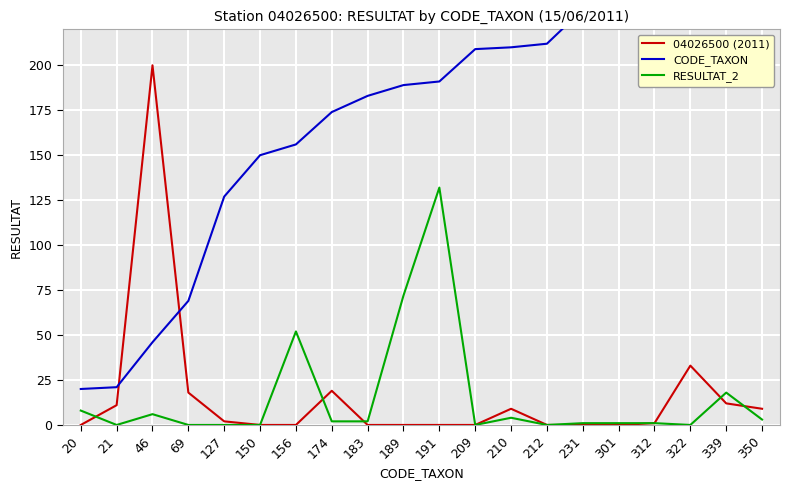

Does the chart display data point markers on the line(s)?

No